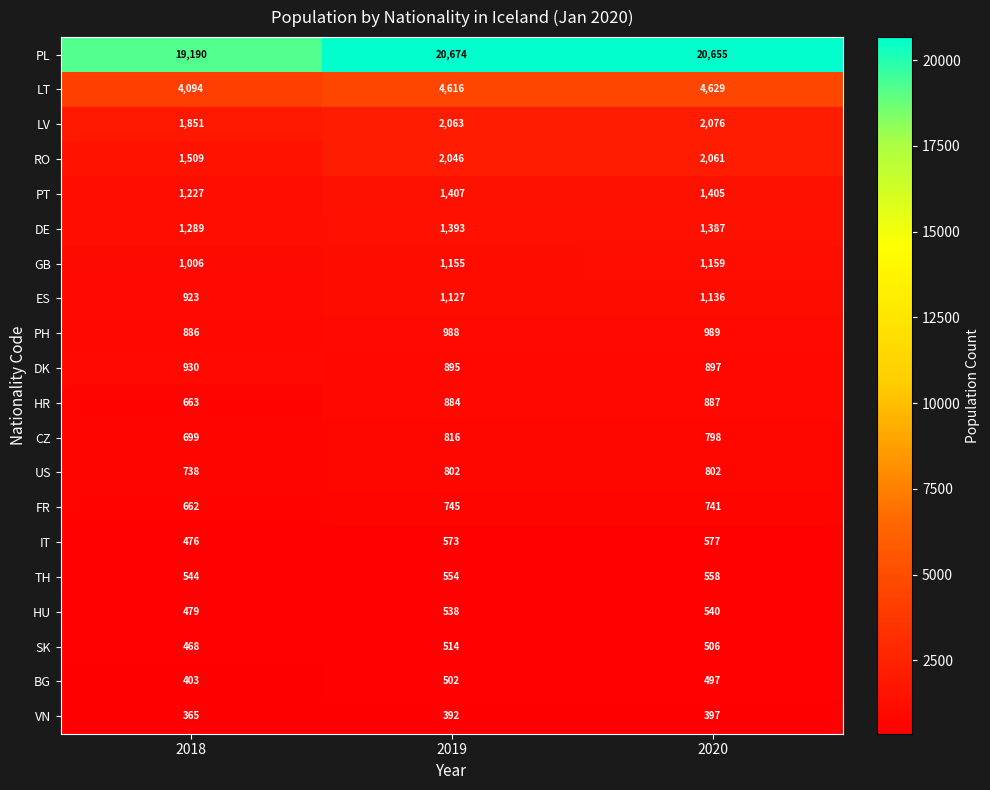

What is the spread (max minus min) of values at 2019?

20282